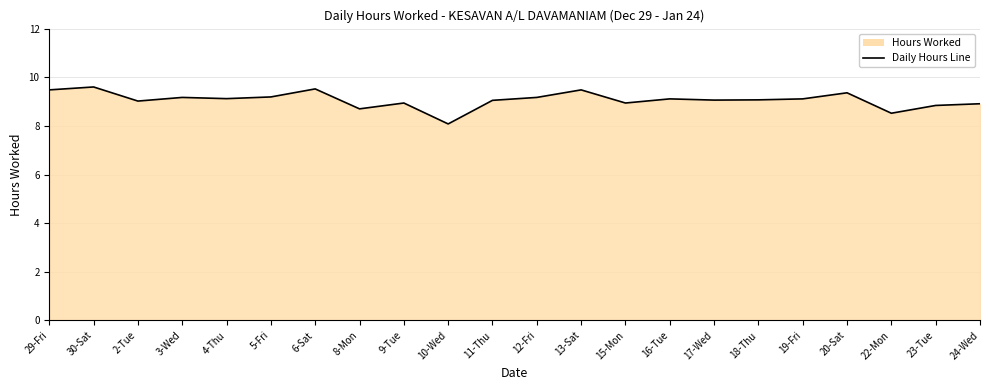

Where does the data first go above 9?

29-Fri